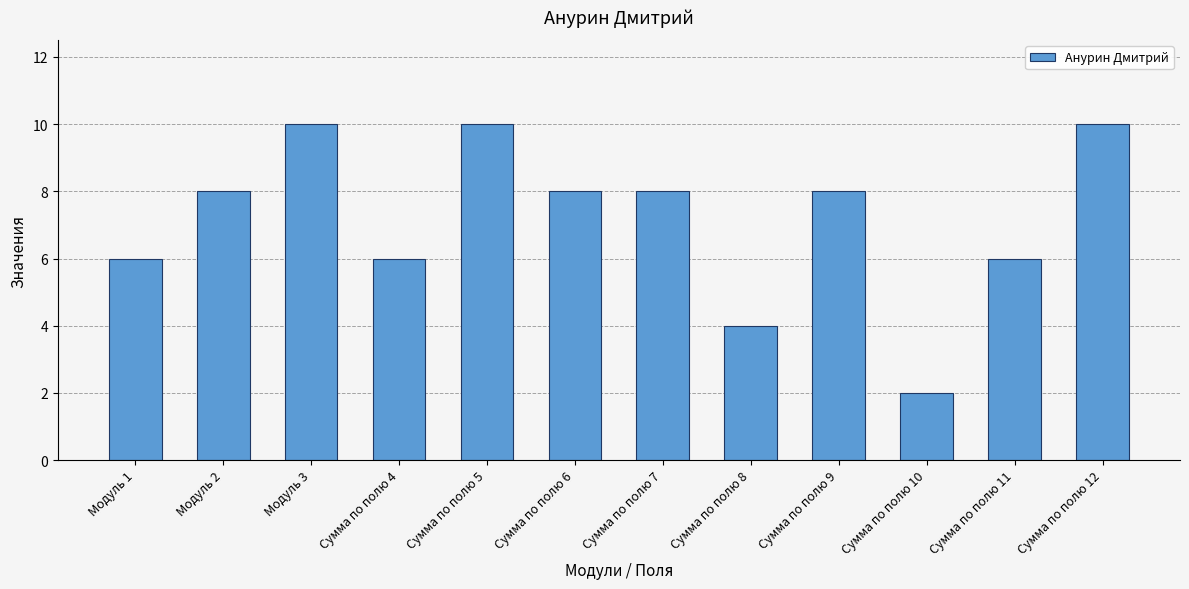

Reading left to right, list all the values displayed in this chart.

Модуль 1=6	Модуль 2=8	Модуль 3=10	Сумма по полю 4=6	Сумма по полю 5=10	Сумма по полю 6=8	Сумма по полю 7=8	Сумма по полю 8=4	Сумма по полю 9=8	Сумма по полю 10=2	Сумма по полю 11=6	Сумма по полю 12=10